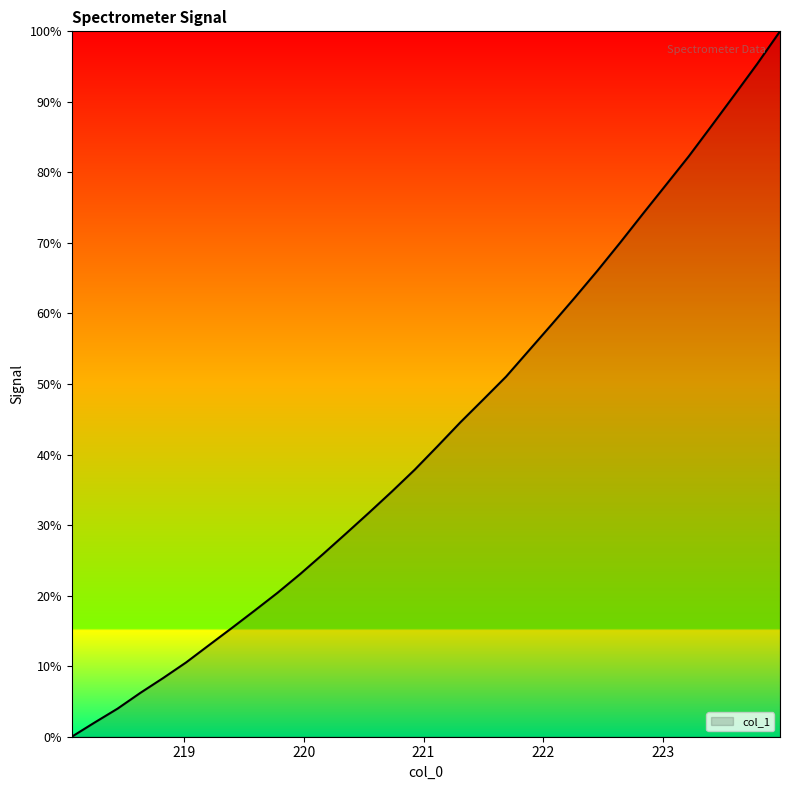

Does the chart have visible grid lines?

No